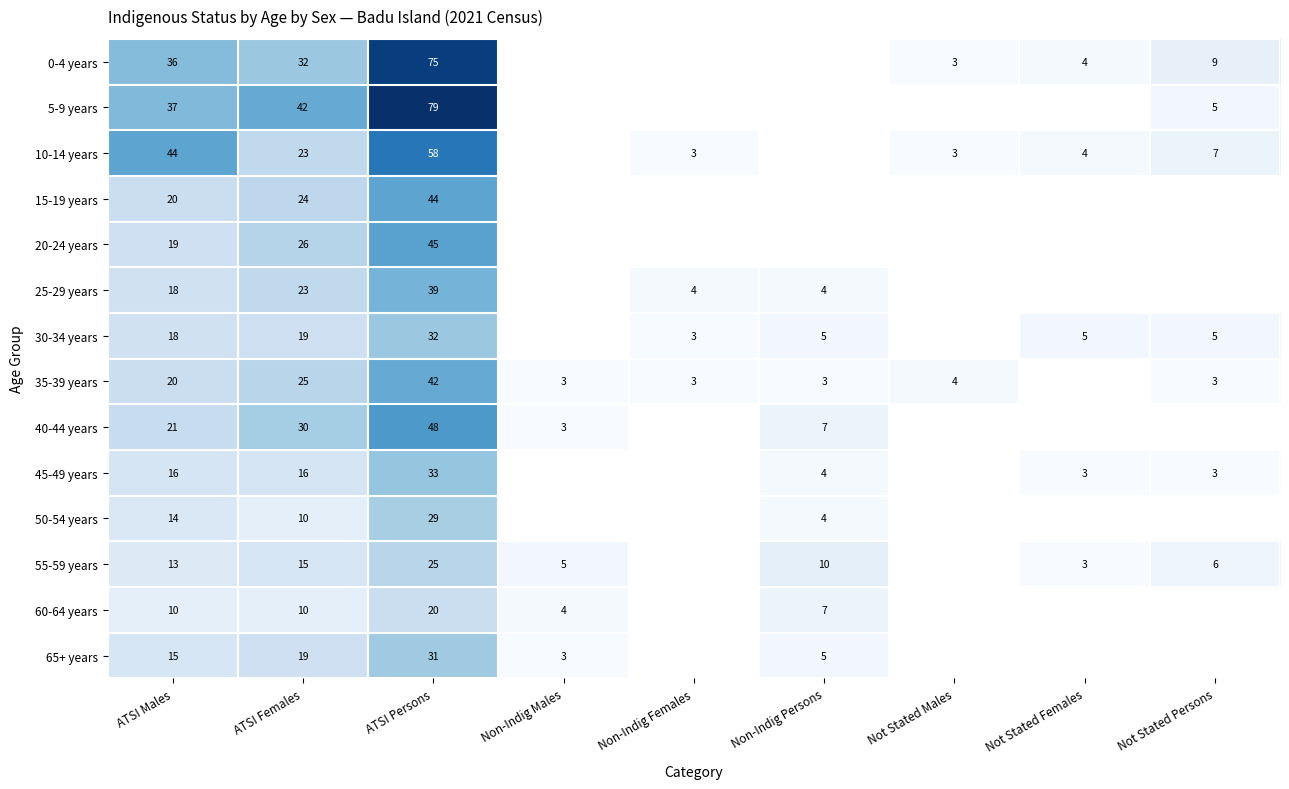

True or false: 30-34 years has a value of 7 at Not Stated Persons.

False